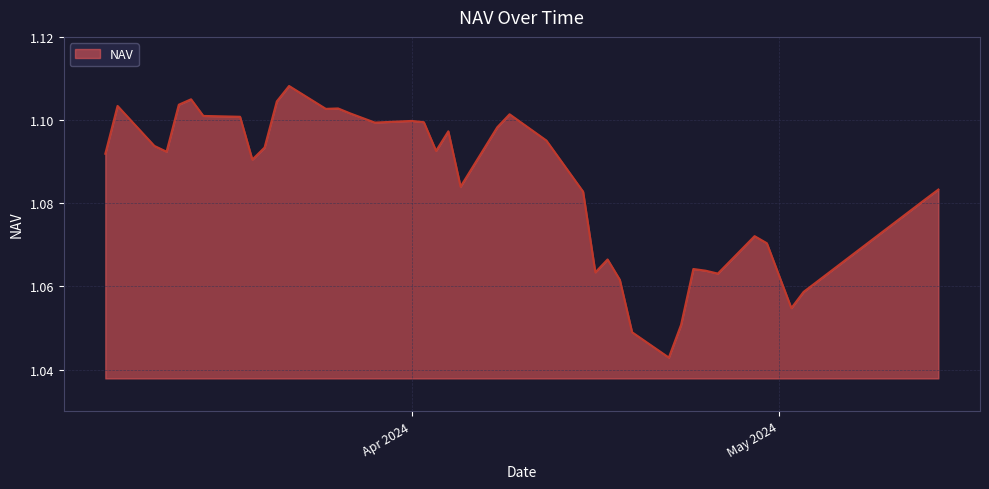

Reading left to right, extract all data points from this chart.

14-05-2024=1.1	13-05-2024=1.1	03-05-2024=1.1	02-05-2024=1.1	30-04-2024=1.1	29-04-2024=1.1	26-04-2024=1.1	25-04-2024=1.1	24-04-2024=1.1	23-04-2024=1.1	22-04-2024=1.0	19-04-2024=1.0	18-04-2024=1.1	17-04-2024=1.1	16-04-2024=1.1	15-04-2024=1.1	12-04-2024=1.1	09-04-2024=1.1	08-04-2024=1.1	05-04-2024=1.1	04-04-2024=1.1	03-04-2024=1.1	02-04-2024=1.1	01-04-2024=1.1	29-03-2024=1.1	27-03-2024=1.1	26-03-2024=1.1	25-03-2024=1.1	22-03-2024=1.1	21-03-2024=1.1	20-03-2024=1.1	19-03-2024=1.1	18-03-2024=1.1	15-03-2024=1.1	14-03-2024=1.1	13-03-2024=1.1	12-03-2024=1.1	11-03-2024=1.1	08-03-2024=1.1	07-03-2024=1.1